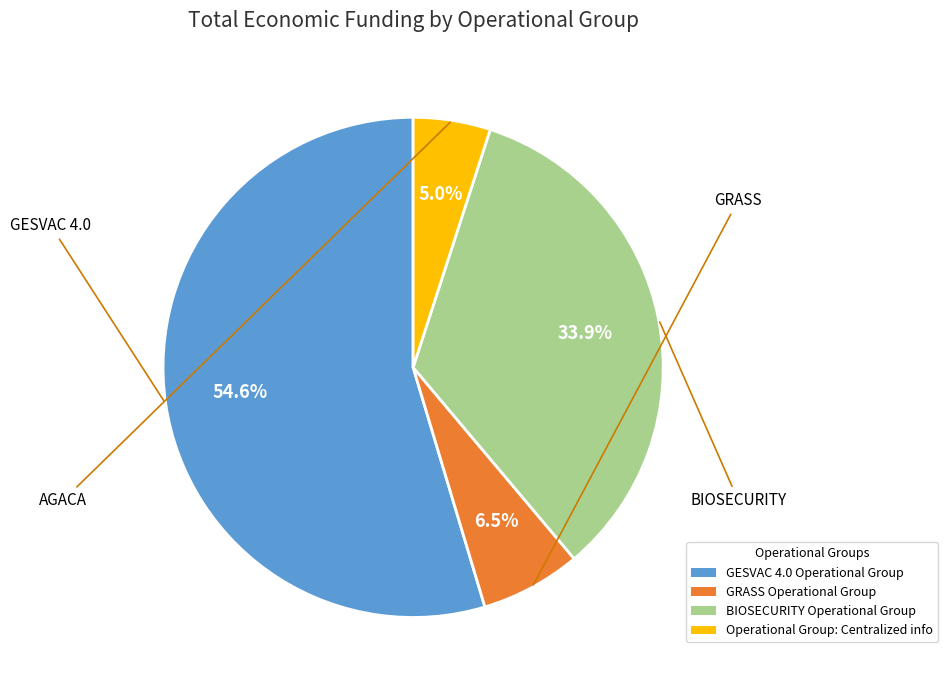

Is it true that GESVAC 4.0 is 43% of the pie?

False